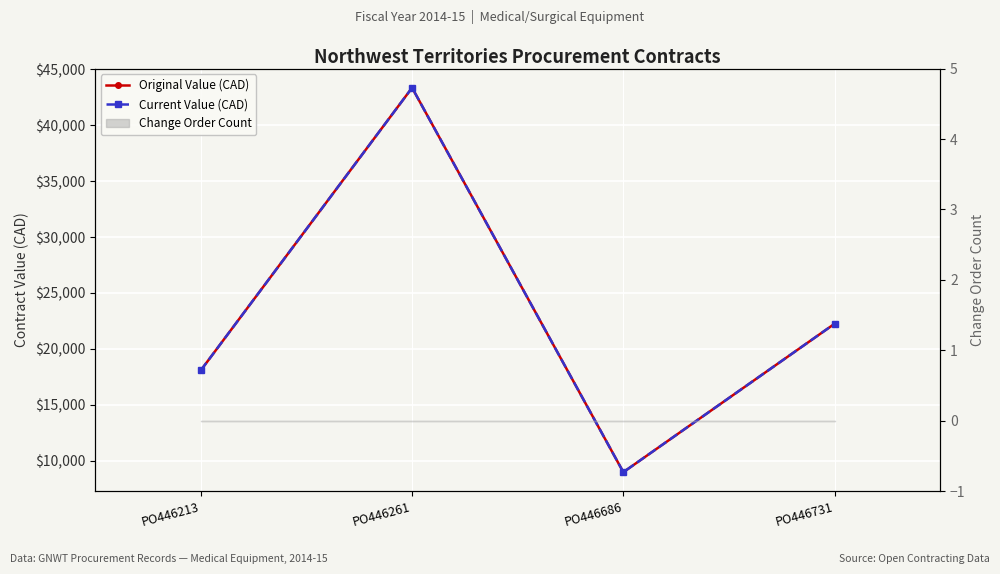

At which category is the sum across all series the highest?

PO446261